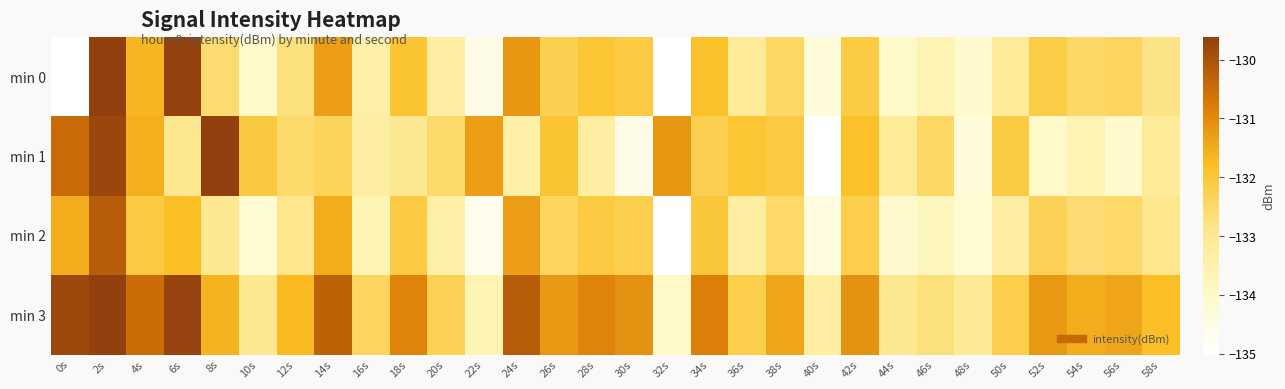

Reading left to right, list all the values displayed in this chart.

min 0: 0s=-220.7	2s=-129.6	4s=-131.7	6s=-129.7	8s=-132.6	10s=-134.0	12s=-132.7	14s=-131.3	16s=-133.4	18s=-131.9	20s=-133.3	22s=-134.6	24s=-131.2	26s=-132.2	28s=-132.0	30s=-132.1	32s=-135.0	34s=-131.8	36s=-133.2	38s=-132.4	40s=-134.3	42s=-132.1	44s=-134.0	46s=-133.7	48s=-134.1	50s=-133.2	52s=-132.1	54s=-132.5	56s=-132.4	58s=-132.8
min 1: 0s=-130.5	2s=-129.7	4s=-131.5	6s=-132.9	8s=-129.4	10s=-132.1	12s=-132.5	14s=-132.4	16s=-133.3	18s=-133.0	20s=-132.5	22s=-131.3	24s=-133.4	26s=-131.9	28s=-133.3	30s=-134.6	32s=-131.2	34s=-132.2	36s=-132.0	38s=-132.1	40s=-135.0	42s=-131.8	44s=-133.2	46s=-132.4	48s=-134.3	50s=-132.1	52s=-134.0	54s=-133.7	56s=-134.1	58s=-133.2
min 2: 0s=-131.5	2s=-130.2	4s=-132.1	6s=-131.8	8s=-133.0	10s=-134.2	12s=-132.9	14s=-131.5	16s=-133.6	18s=-132.1	20s=-133.4	22s=-134.7	24s=-131.3	26s=-132.4	28s=-132.1	30s=-132.2	32s=-135.1	34s=-132.0	36s=-133.3	38s=-132.5	40s=-134.4	42s=-132.2	44s=-134.1	46s=-133.8	48s=-134.2	50s=-133.3	52s=-132.3	54s=-132.6	56s=-132.5	58s=-132.9
min 3: 0s=-129.8	2s=-128.9	4s=-130.5	6s=-129.7	8s=-131.6	10s=-133.0	12s=-131.7	14s=-130.3	16s=-132.4	18s=-130.9	20s=-132.3	22s=-133.6	24s=-130.2	26s=-131.2	28s=-130.9	30s=-131.1	32s=-134.0	34s=-130.8	36s=-132.2	38s=-131.4	40s=-133.3	42s=-131.1	44s=-133.0	46s=-132.7	48s=-133.1	50s=-132.2	52s=-131.2	54s=-131.5	56s=-131.4	58s=-131.8